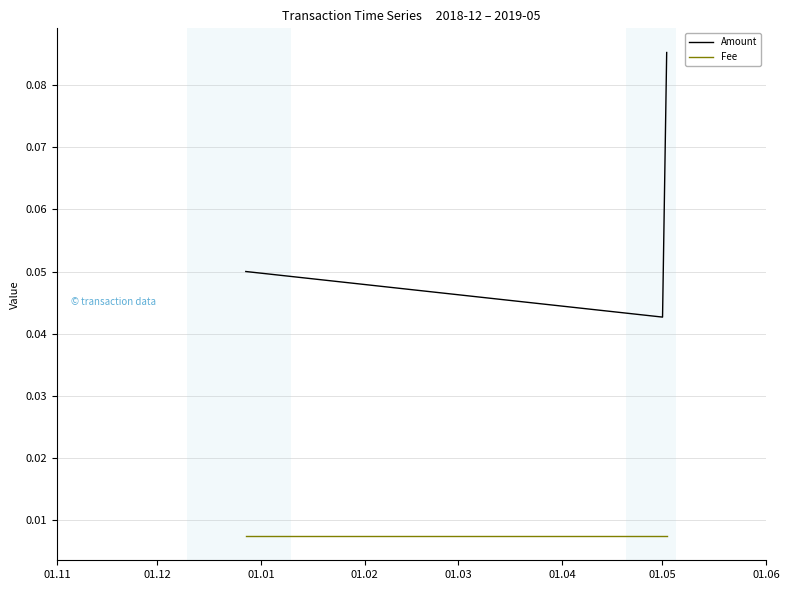

How many distinct data groups are displayed?

2